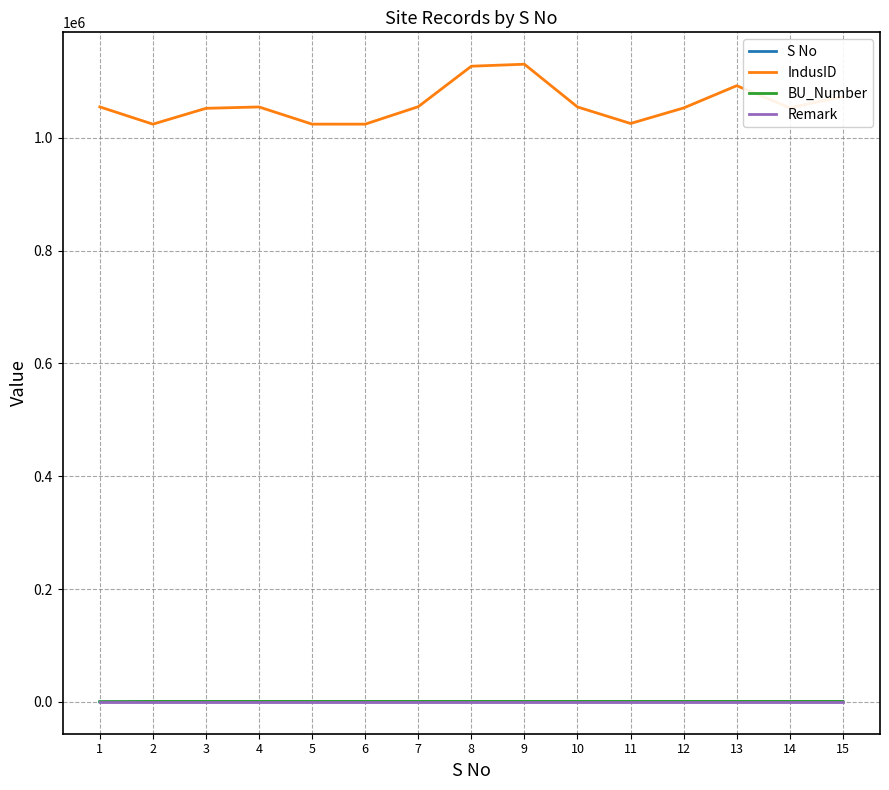

The value of Remark at 1 is 0. True or false?

True